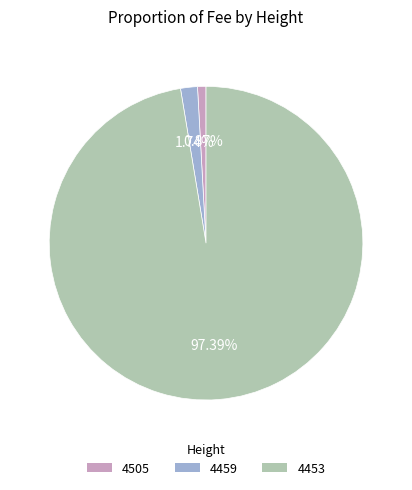

Which category has the smallest portion of the pie?

4505